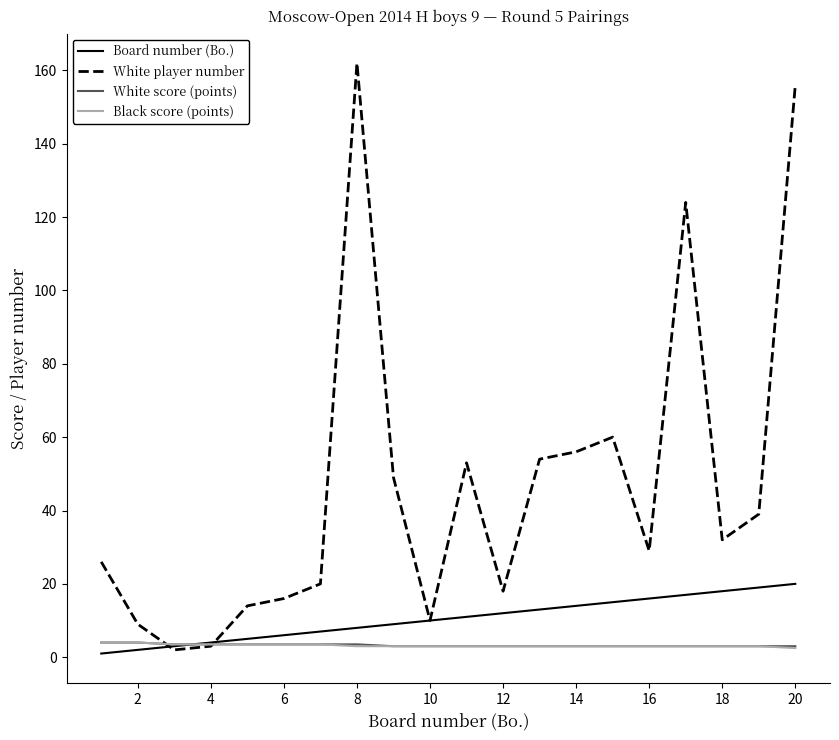

What is the maximum value for White score (points)?

4.0